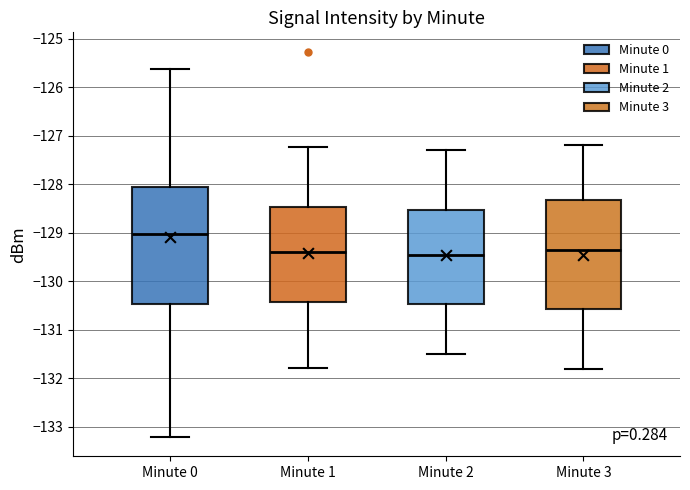

Which box has the highest median line?

Minute 0